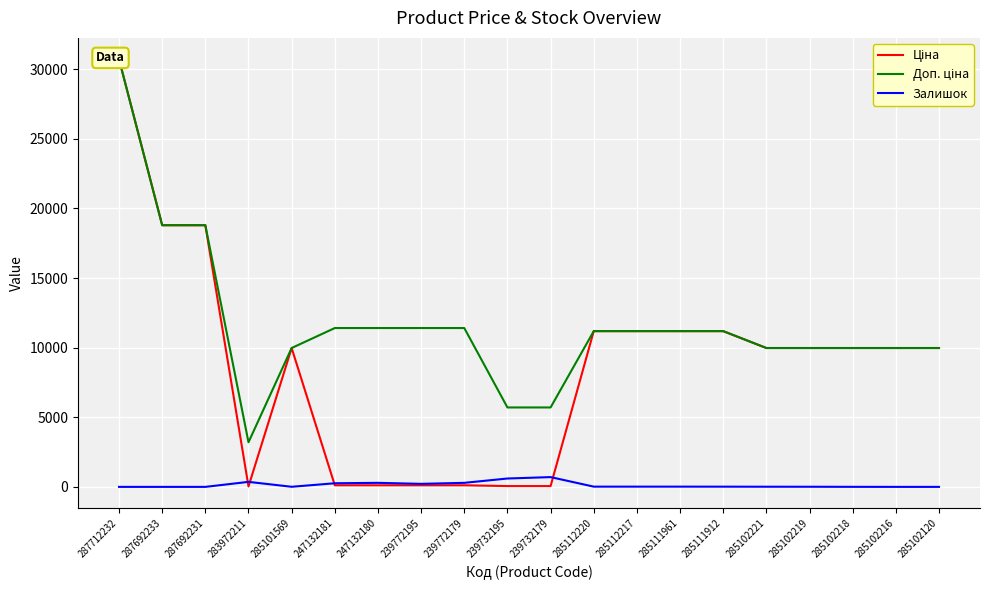

Is it true that Залишок equals 218 at 239772195?

True